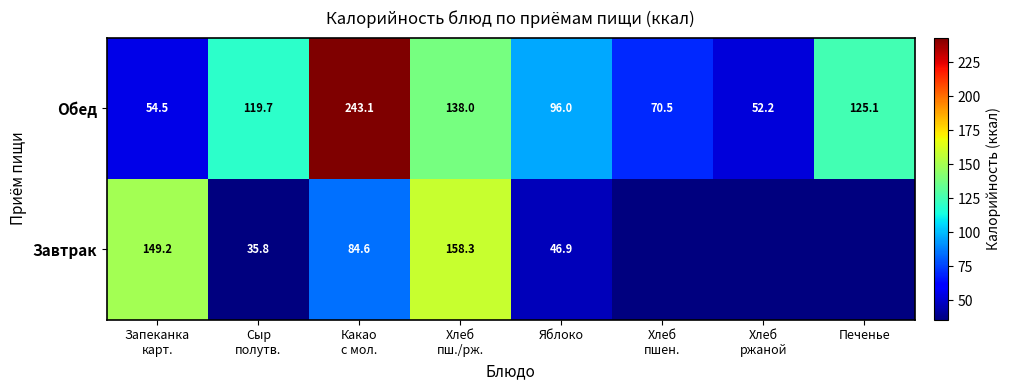

What value does the Обед series have at Печенье?

125.1